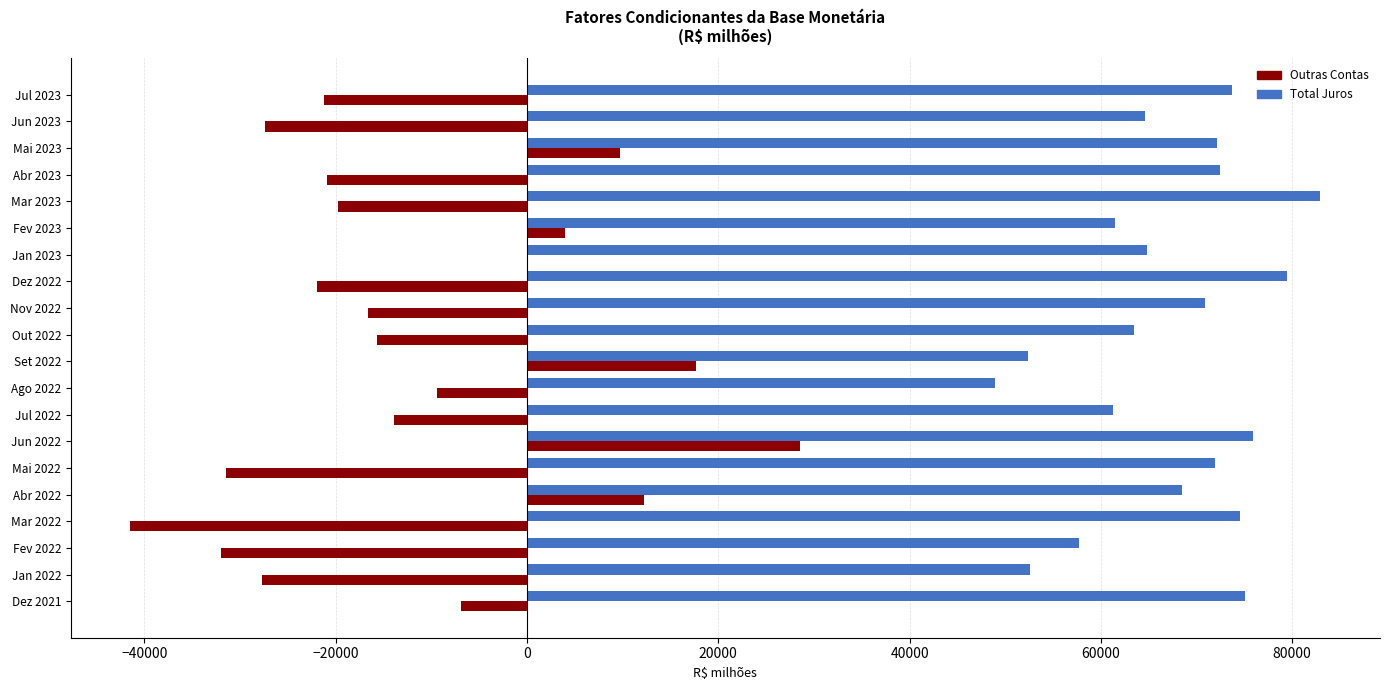

Between Fev 2022 and Mar 2023, which series saw the biggest shift?

Total Juros